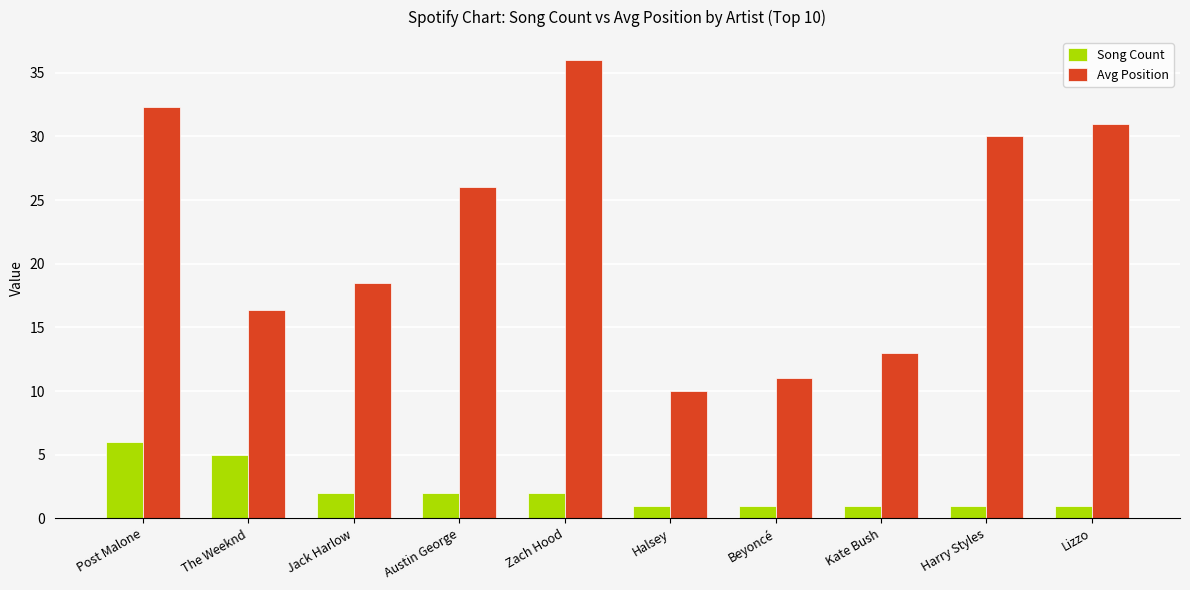

What is the label of the 9th bar from the right?

The Weeknd